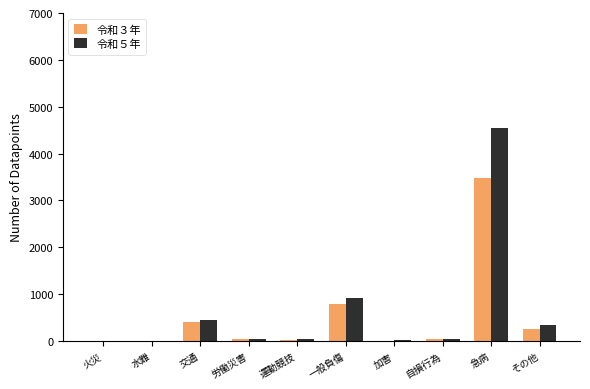

What is the average value of the 令和５年 series?

642